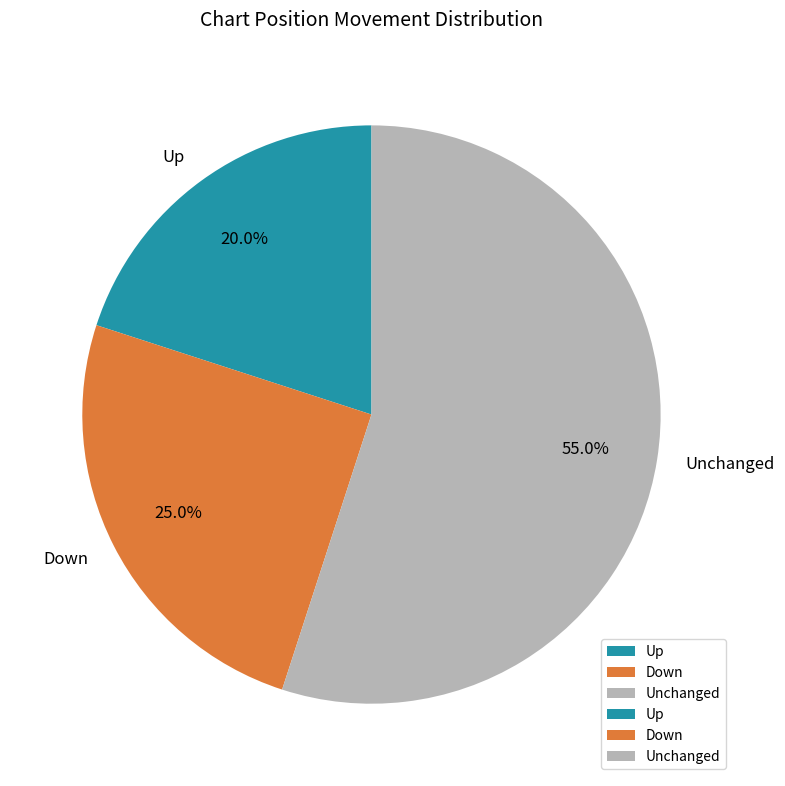

Combined, what portion of the pie is Down and Up?

45.0%